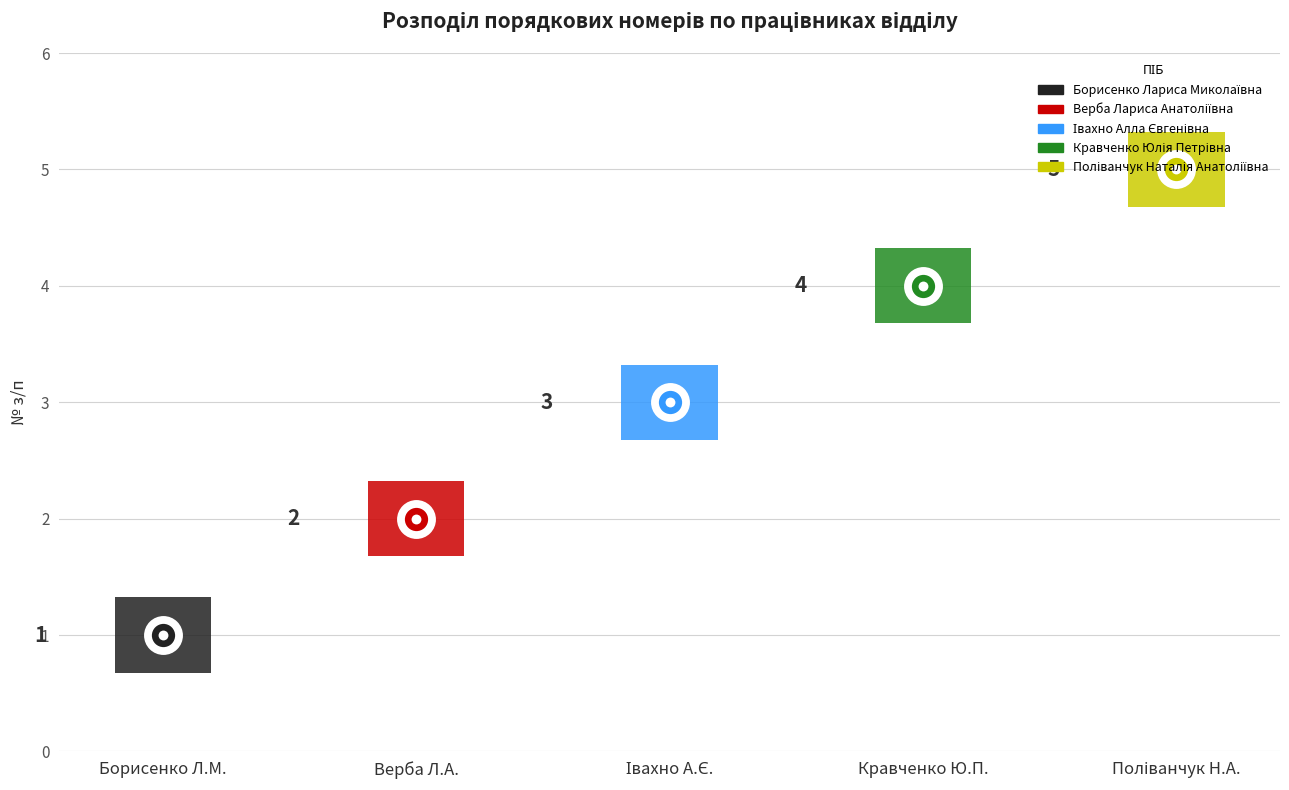

What is the change in value from Борисенко Лариса Миколаївна to Кравченко Юлія Петрівна?

+3